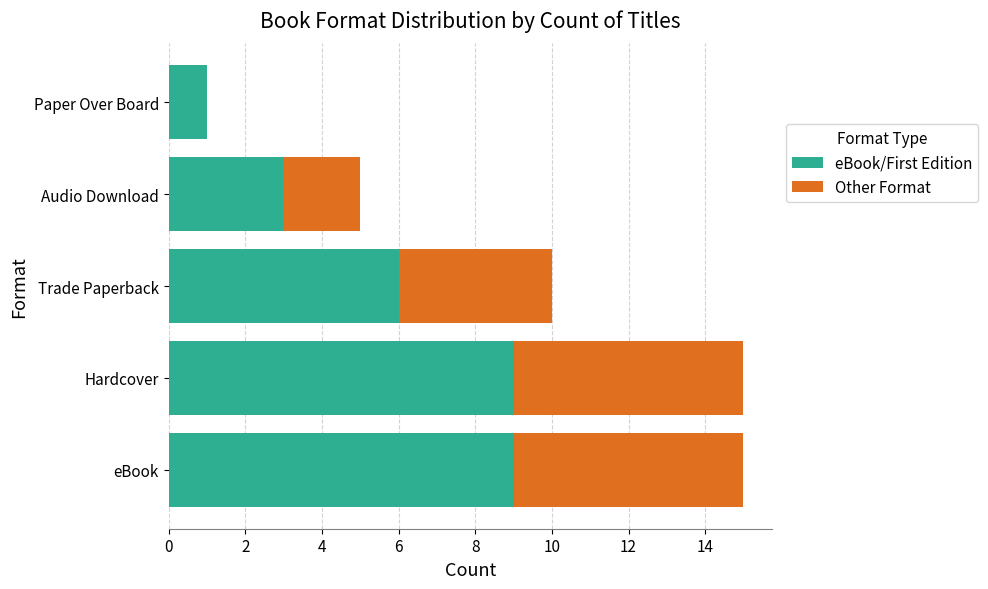

Count the number of data series in this chart.

2